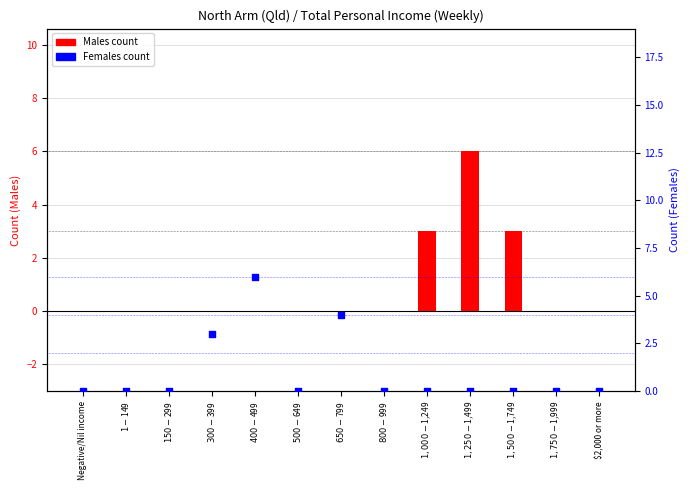

What are all the series names shown in the legend?

Males, Females